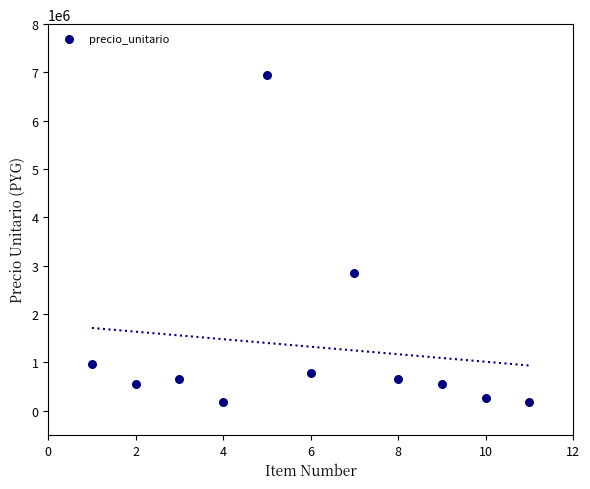

What is the range of Y values (max minus min)?

6773648